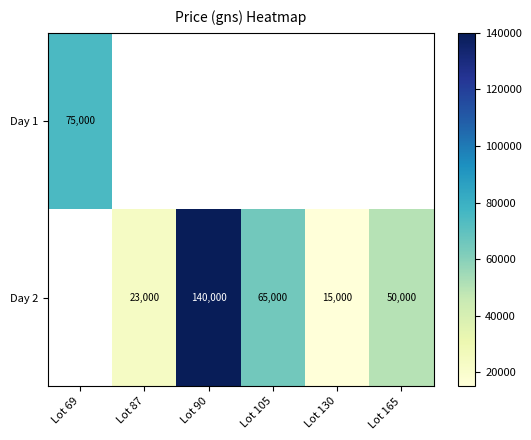

Between Lot 105 and Lot 90, which is larger?

Lot 90